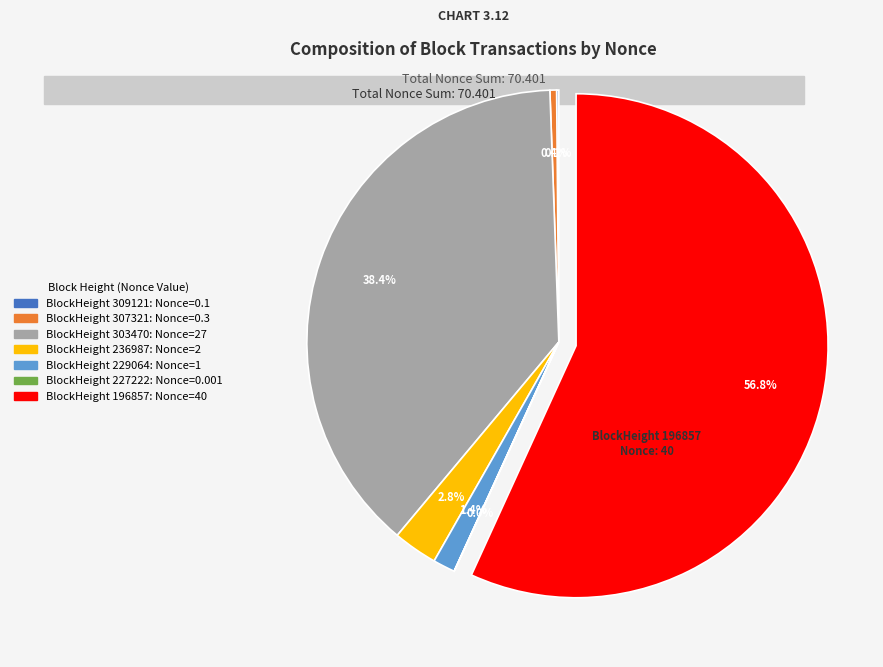

Does any single category account for the majority?

Yes